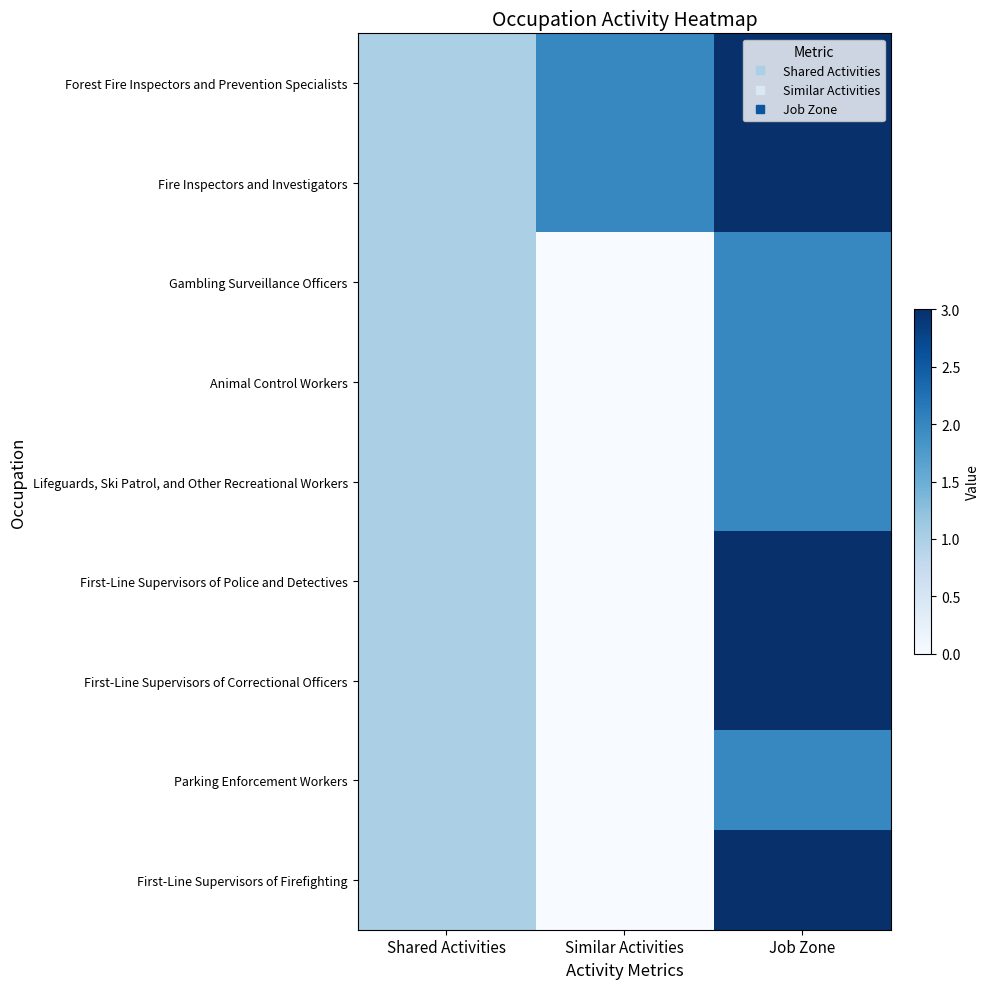

Reading left to right, what are all the values shown in this chart?

Forest Fire Inspectors and Prevention Specialists: Shared Activities=1	Similar Activities=2	Job Zone=3
Fire Inspectors and Investigators: Shared Activities=1	Similar Activities=2	Job Zone=3
Gambling Surveillance Officers: Shared Activities=1	Similar Activities=0	Job Zone=2
Animal Control Workers: Shared Activities=1	Similar Activities=0	Job Zone=2
Lifeguards, Ski Patrol, and Other Recreational Workers: Shared Activities=1	Similar Activities=0	Job Zone=2
First-Line Supervisors of Police and Detectives: Shared Activities=1	Similar Activities=0	Job Zone=3
First-Line Supervisors of Correctional Officers: Shared Activities=1	Similar Activities=0	Job Zone=3
Parking Enforcement Workers: Shared Activities=1	Similar Activities=0	Job Zone=2
First-Line Supervisors of Firefighting: Shared Activities=1	Similar Activities=0	Job Zone=3